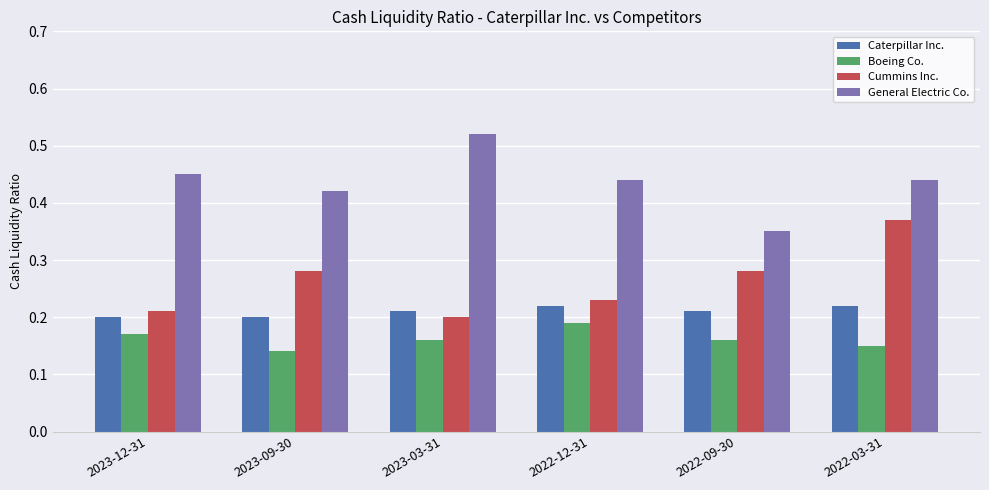

Rank the series by their maximum value, from highest to lowest.

General Electric Co., Cummins Inc., Caterpillar Inc., Boeing Co.